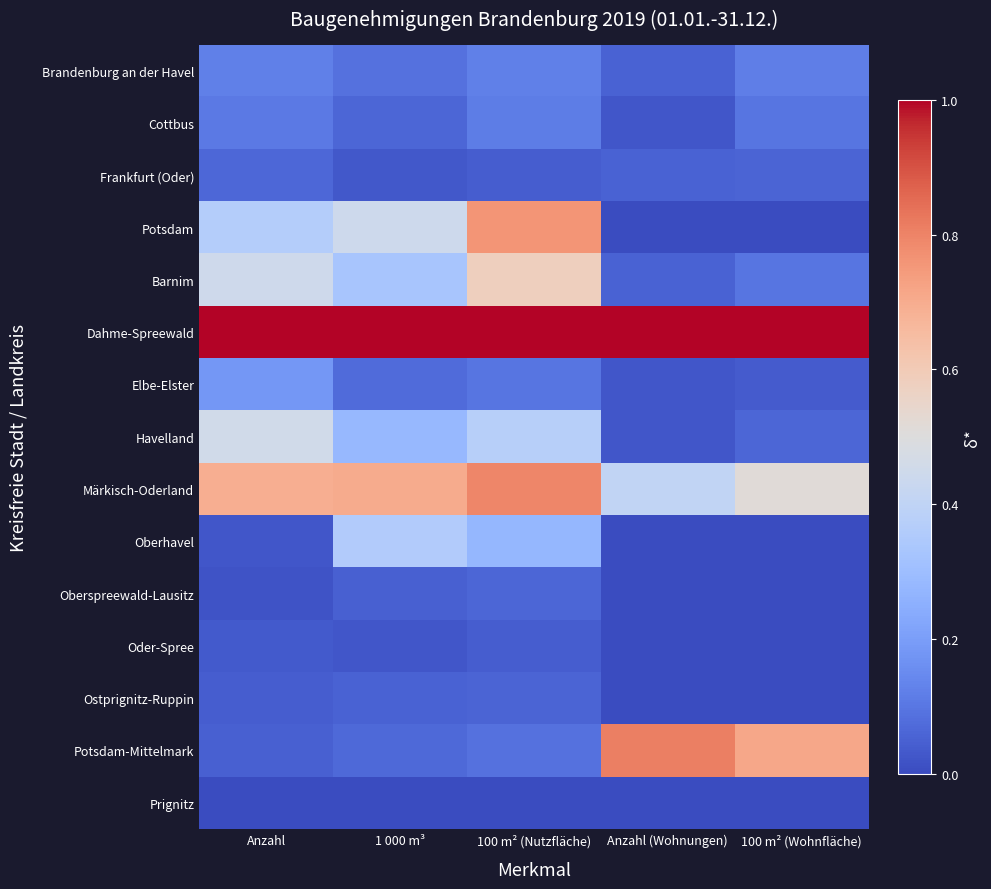

At which category is the sum across all series the highest?

100 m² (Nutzfläche)